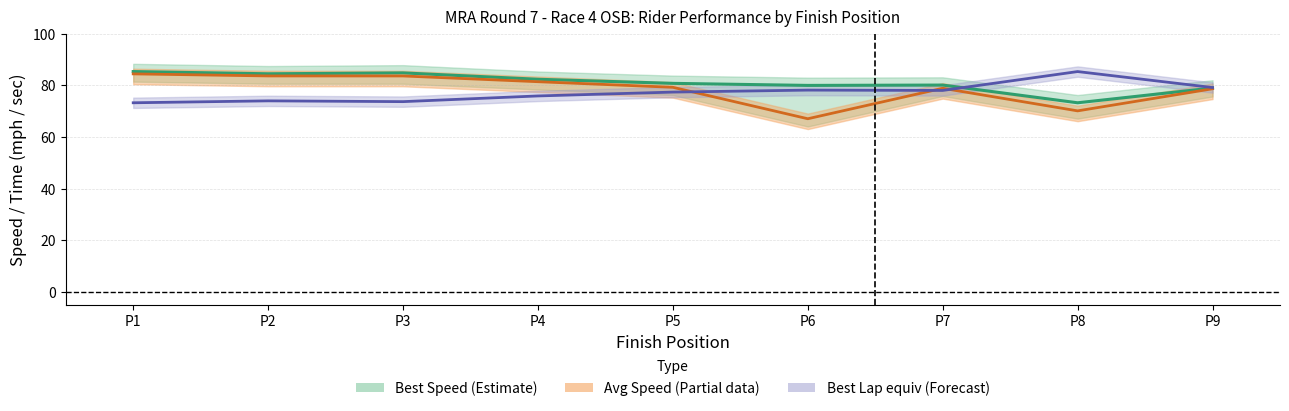

What is the value of the Average Speed point at the 7th from the left?

78.9